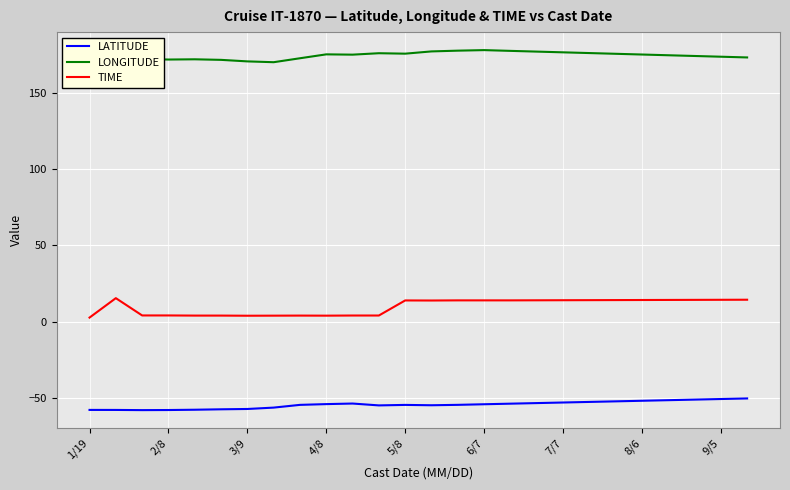

List the series in order of their peak value, highest first.

LONGITUDE, TIME, LATITUDE